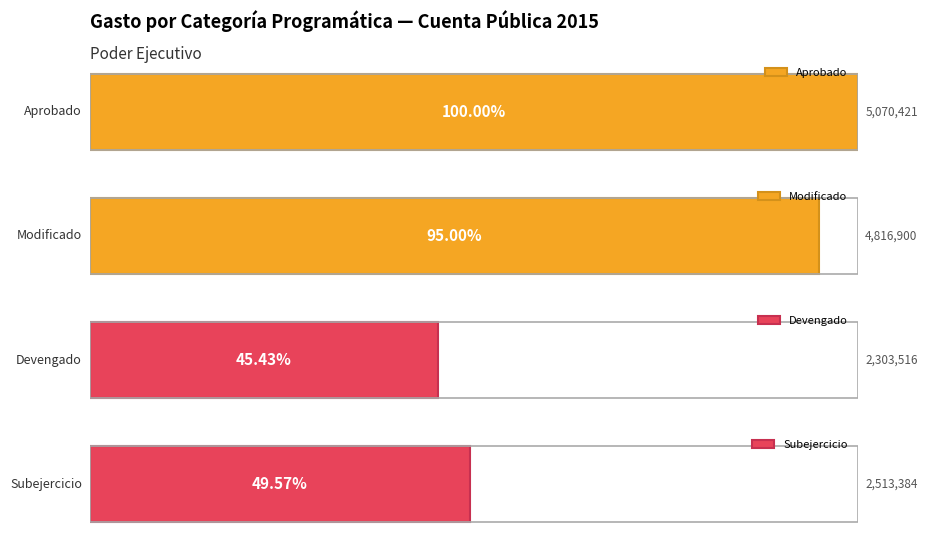

The value of Modificado at Ampliaciones/(Reducciones) is 3047698. True or false?

False